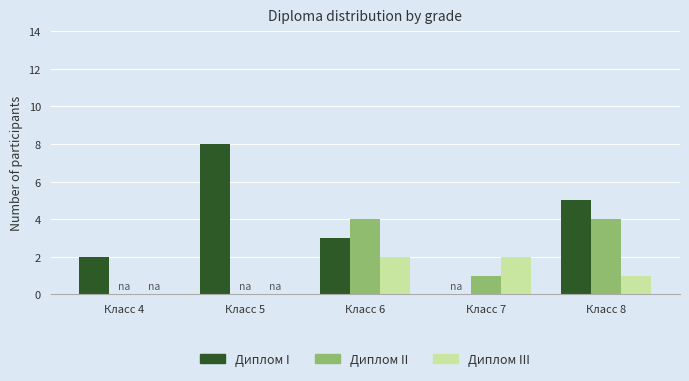

The value of Диплом III at Класс 8 is 1. True or false?

True